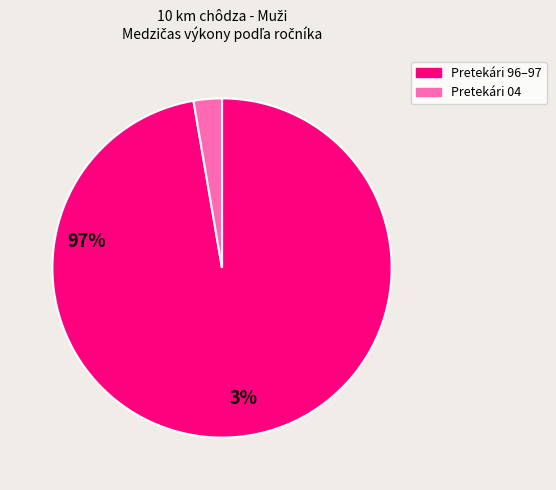

Does any single category account for the majority?

Yes